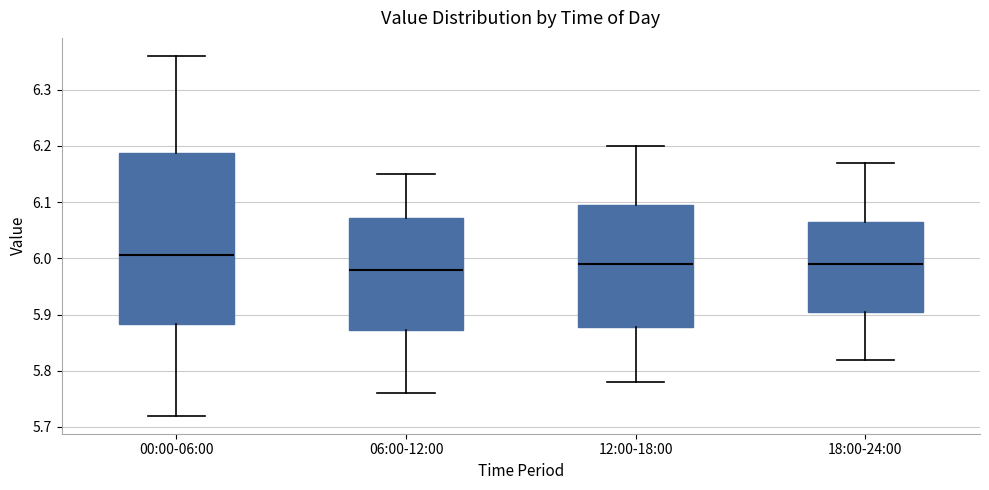

Which box is the tallest, from its lower edge to its upper edge?

00:00-06:00